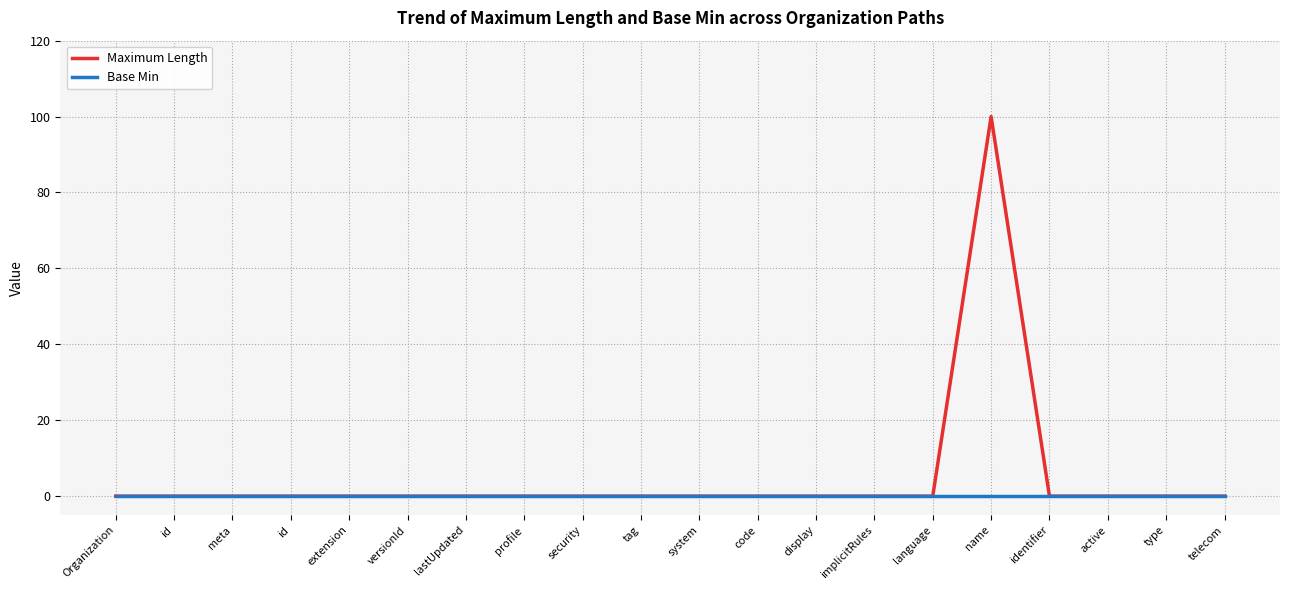

List the labels in order of Maximum Length value, smallest first.

Organization, id, meta, id, extension, versionId, lastUpdated, profile, security, tag, system, code, display, implicitRules, language, identifier, active, type, telecom, name